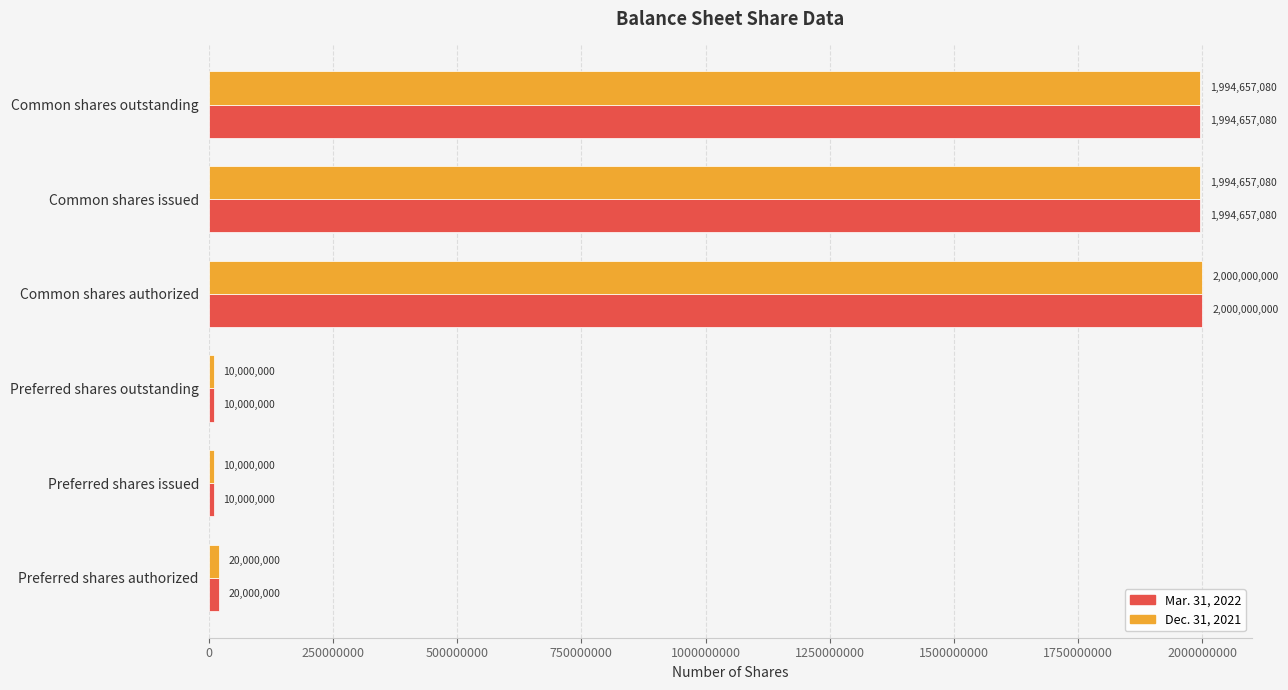

At which category is the sum across all series the highest?

Common shares authorized